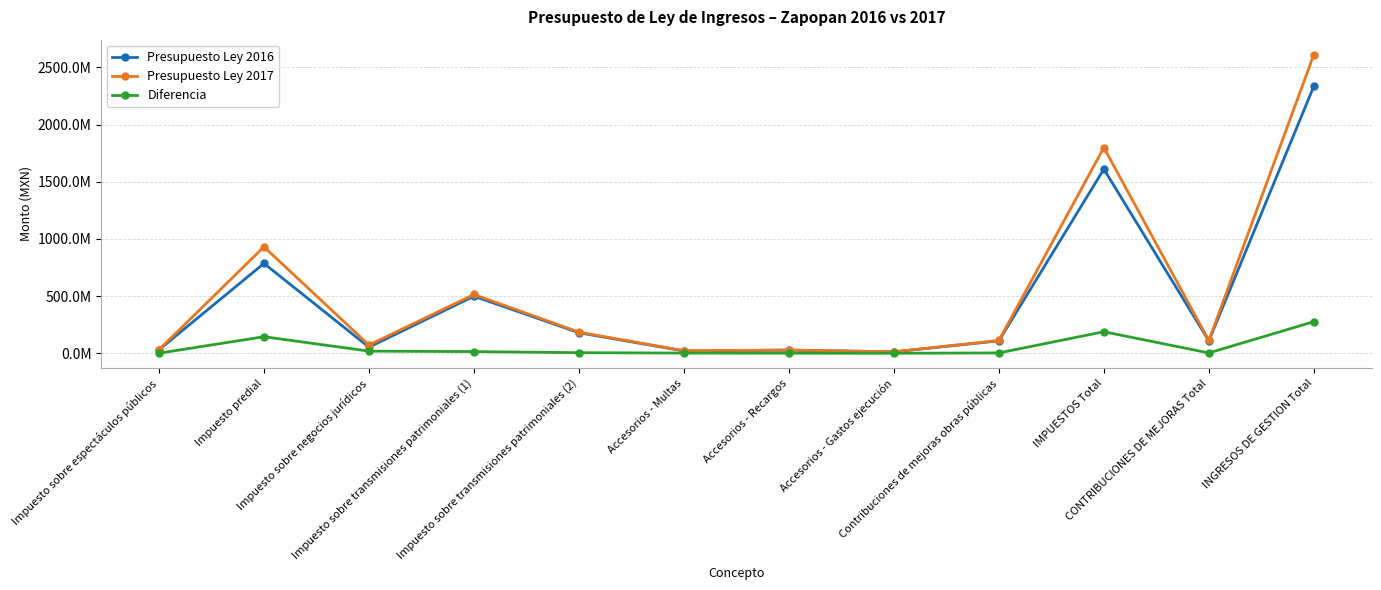

Is this an area chart (filled region under the line)?

No